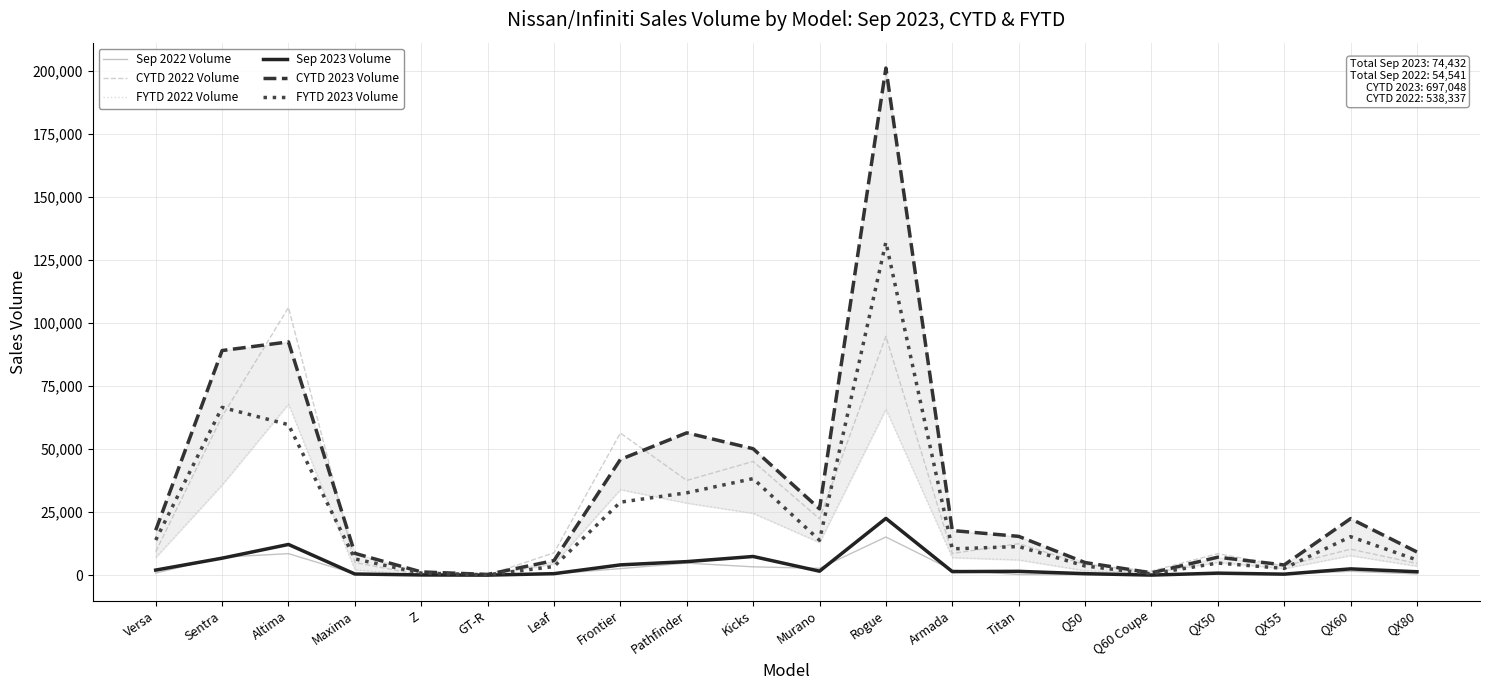

What are all the series names shown in the legend?

Sep 2022 Volume, CYTD 2022 Volume, FYTD 2022 Volume, Sep 2023 Volume, CYTD 2023 Volume, FYTD 2023 Volume